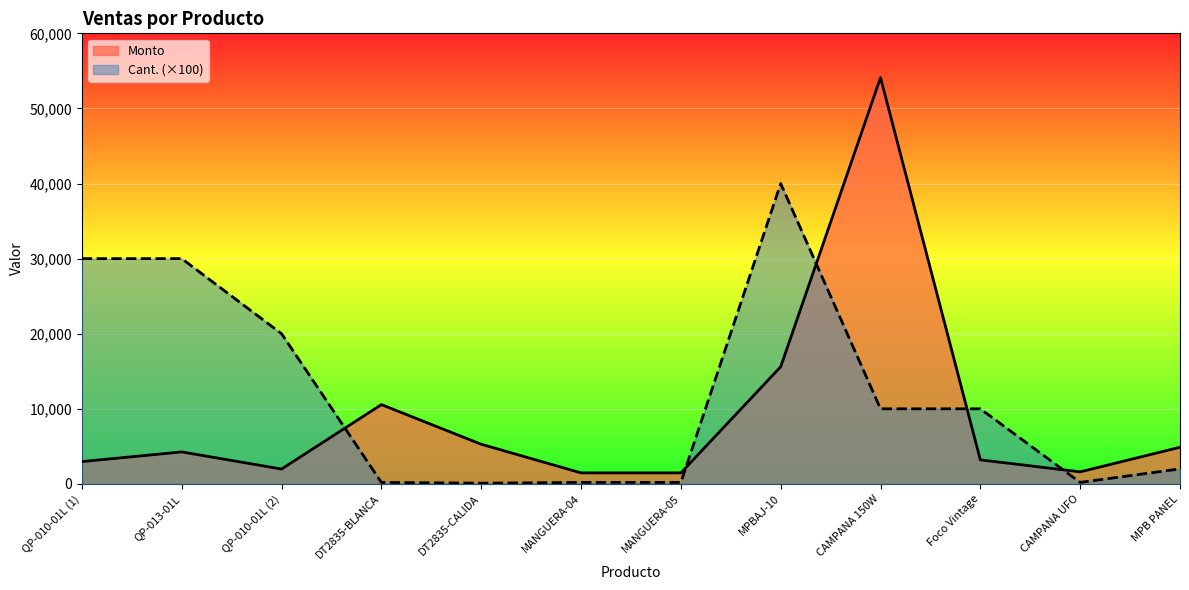

Which category has the highest value across all series?

CAMPANA 150W